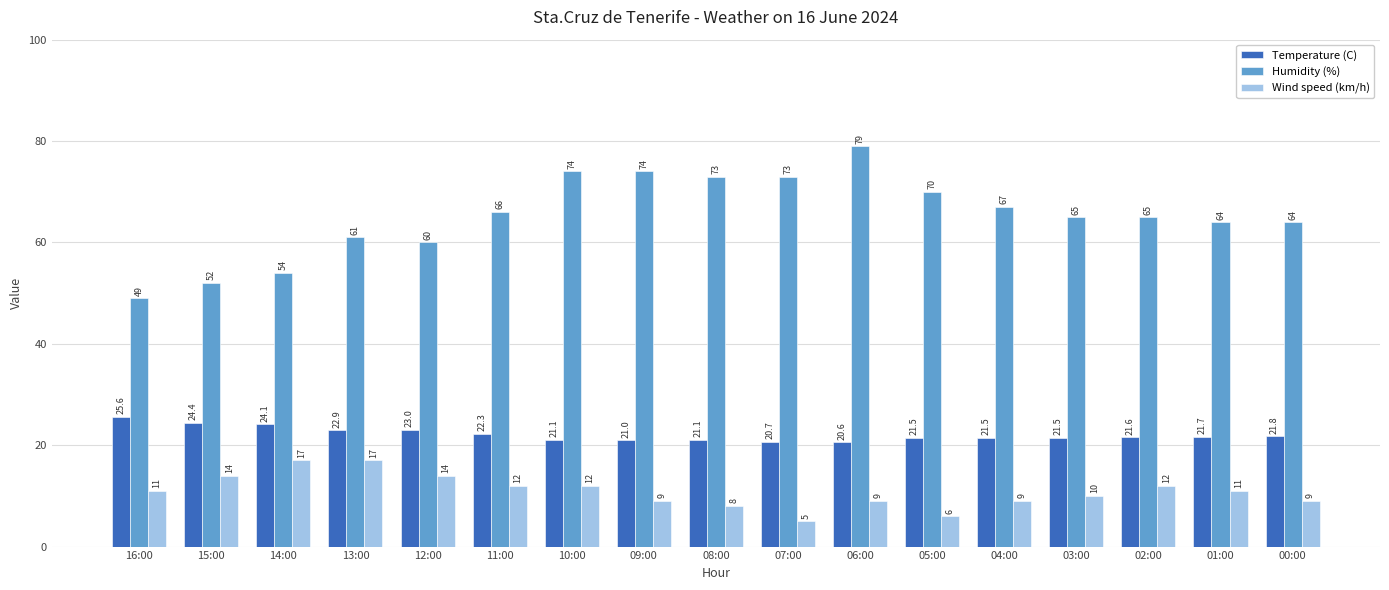

Rank the series by their maximum value, from highest to lowest.

Humidity (%), Temperature (C), Wind speed (km/h)